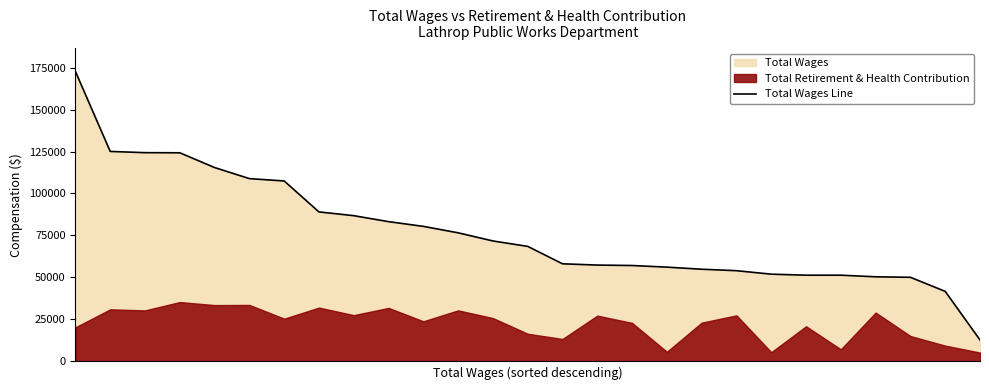

What is the approximate value at 8?

86756